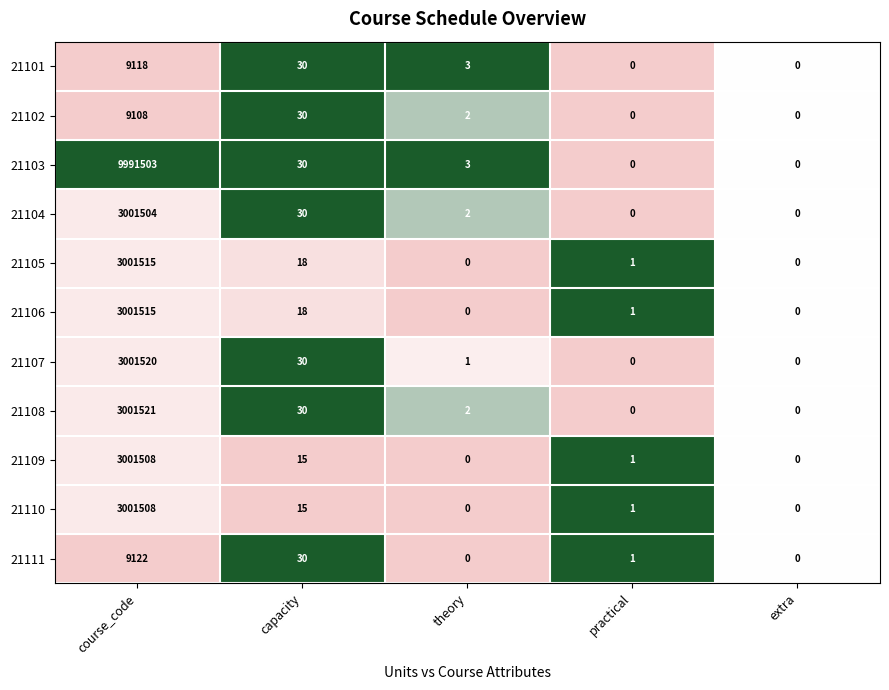

Which series has the widest spread of values?

21103